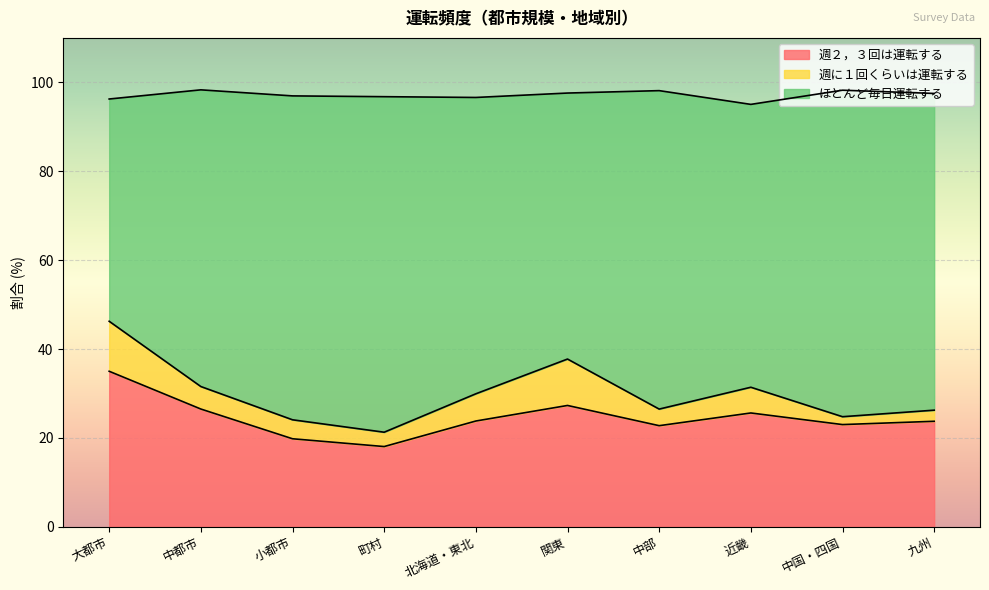

True or false: ほとんど毎日運転する and 週２，３回は運転する cross at least once.

False